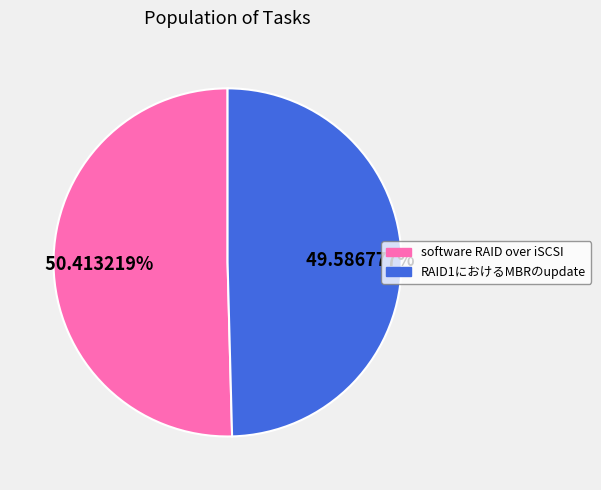

Count the number of slices in the pie.

2